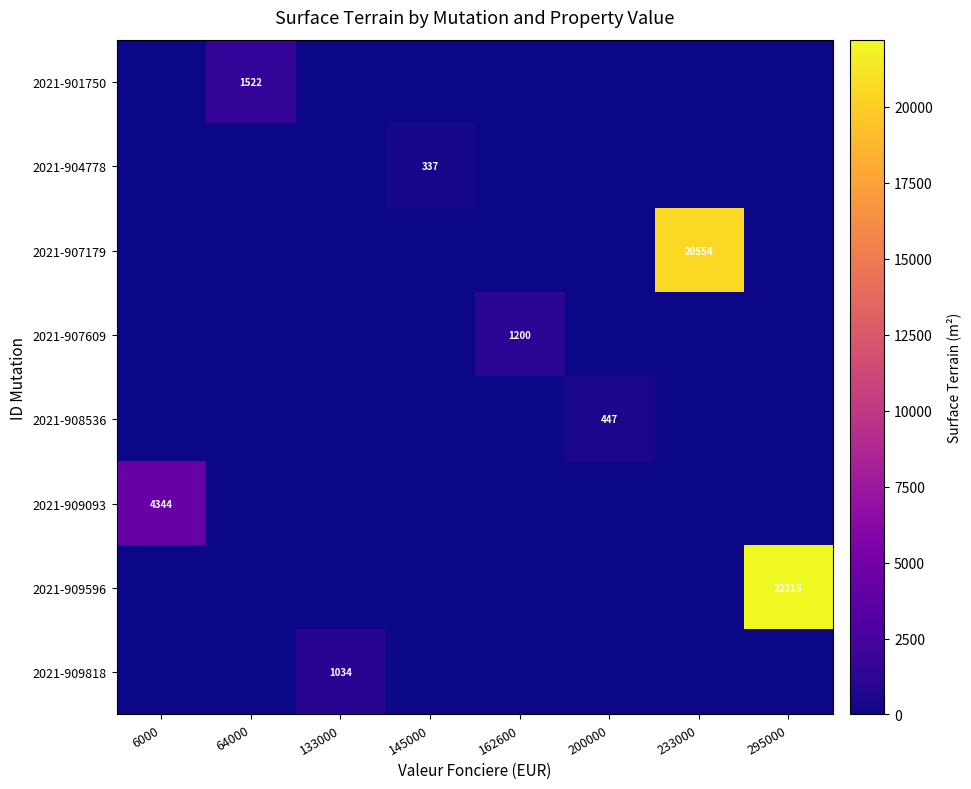

The value of 2021-909596 at 145000 is 0. True or false?

True